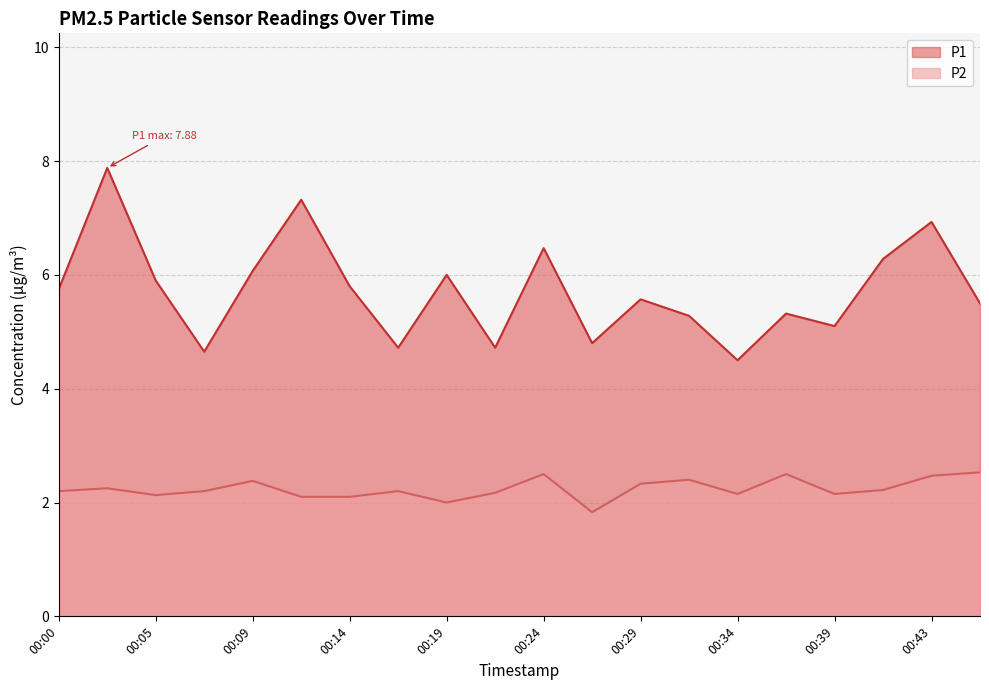

At which category is the sum across all series the highest?

00:02